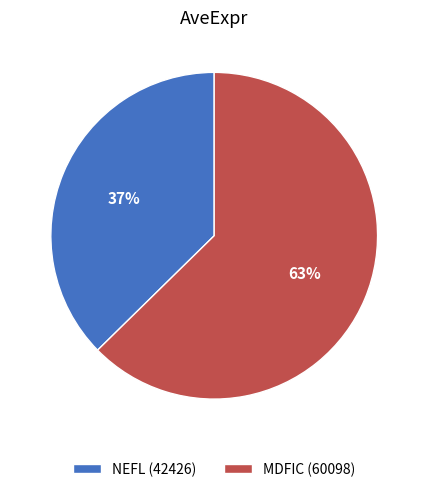

What percentage is the MDFIC (60098) slice, to the nearest percent?

63%